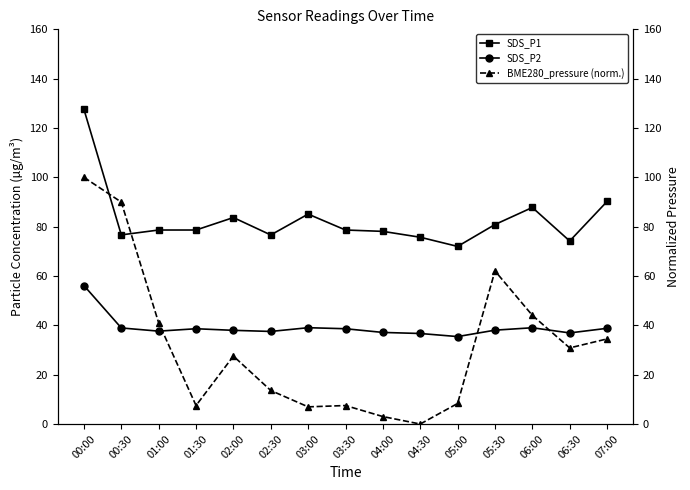

Is it true that BME280_pressure (norm.) equals 12.1 at 03:30?

False